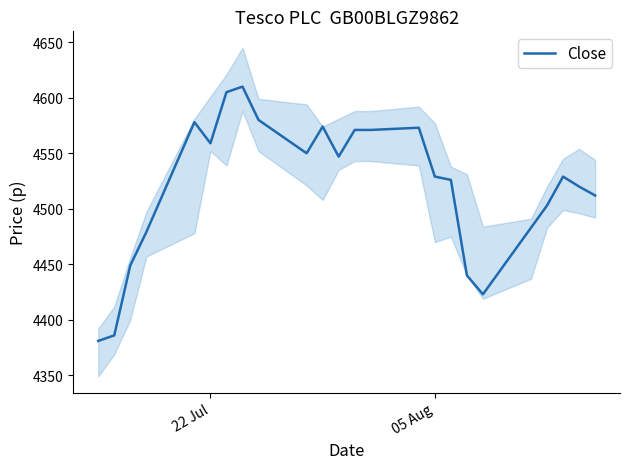

What is the minimum value for Close?

4381